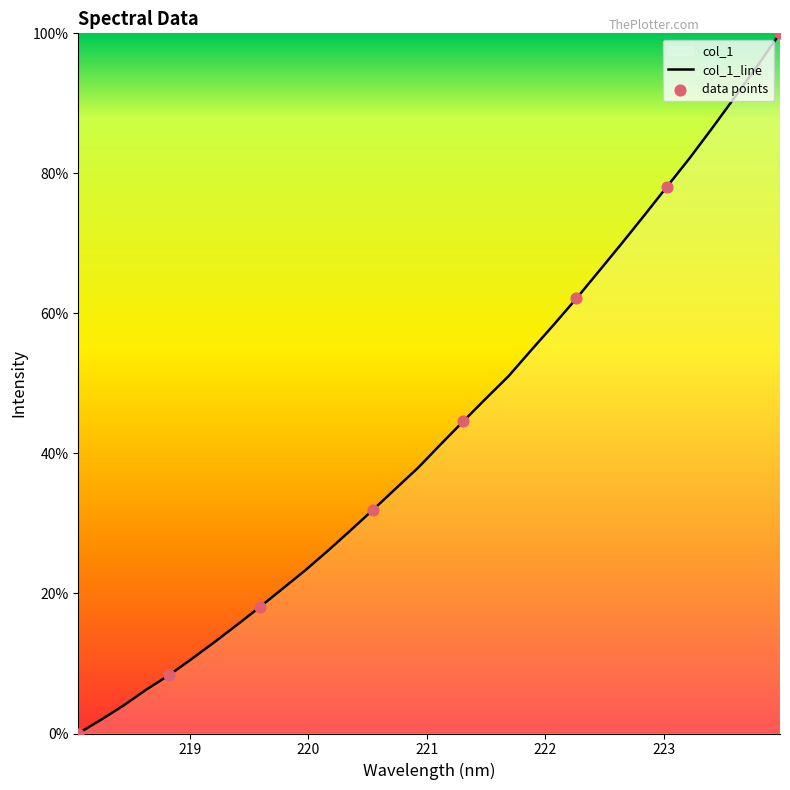

Approximately how many times larger is the value at 223.5987 compared to 222.6447?

1.3